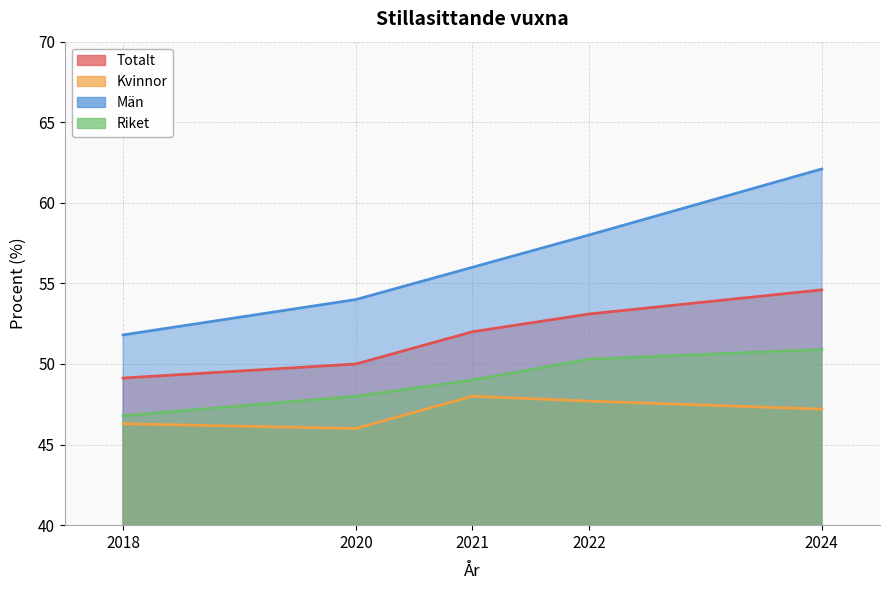

At which category does the chart reach its minimum across all series?

2020